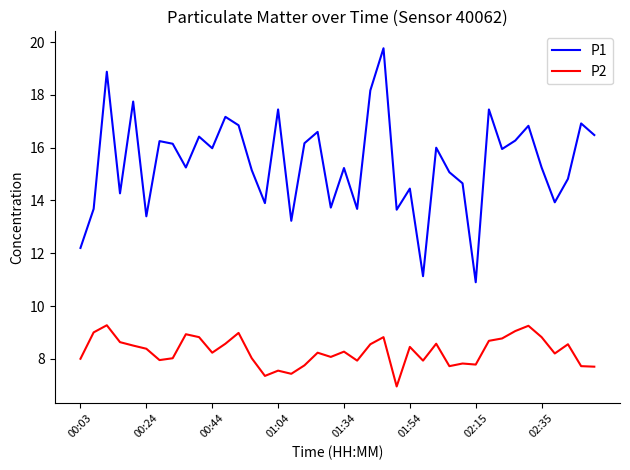

List the series in order of their overall mean, lowest first.

P2, P1